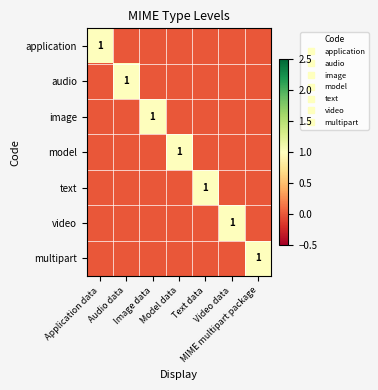

What is the maximum value for application?

1